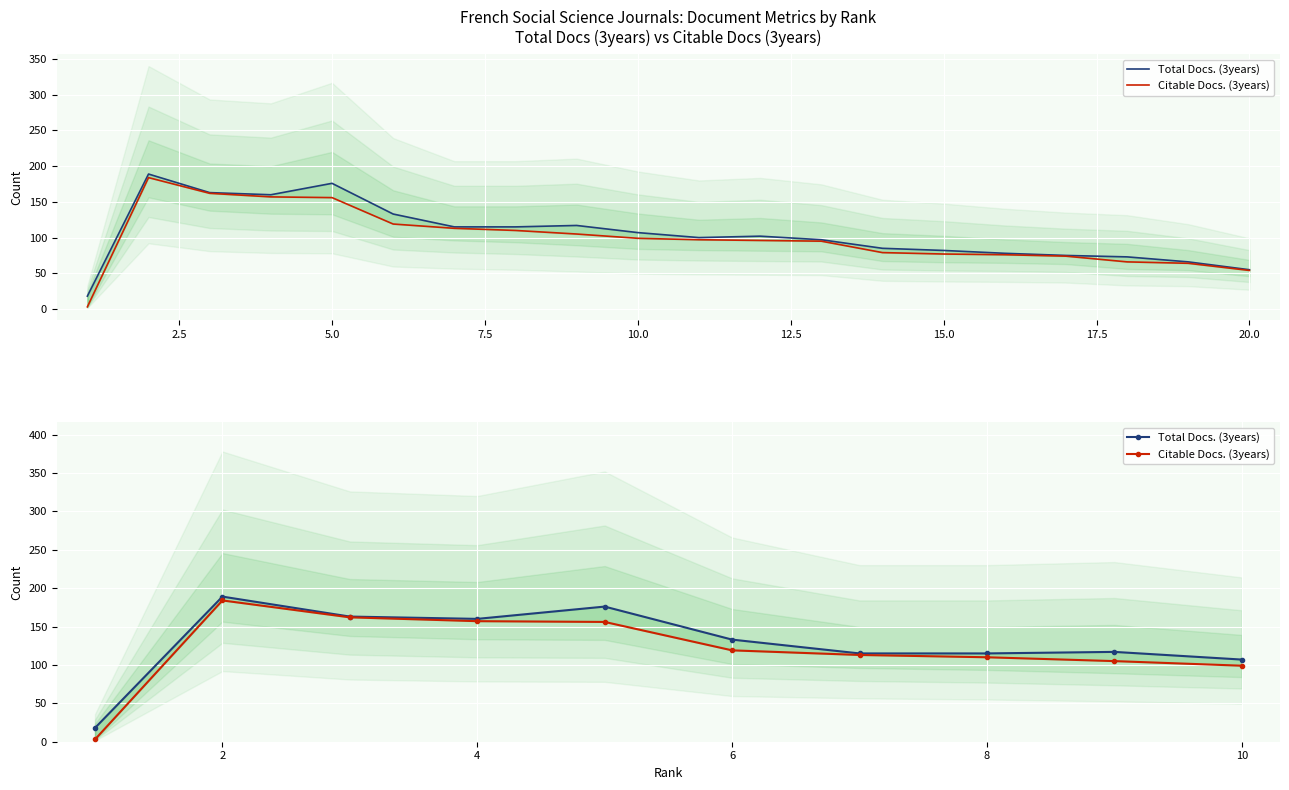

List the series in order of their peak value, highest first.

Total Docs. (3years), Citable Docs. (3years)